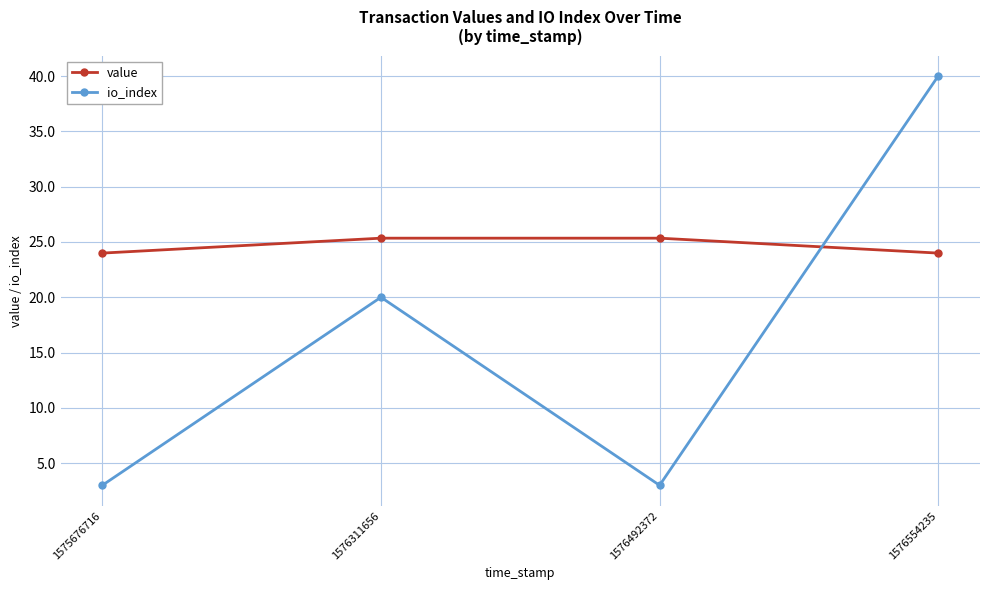

Which series ends up on top after the final intersection of value and io_index?

io_index